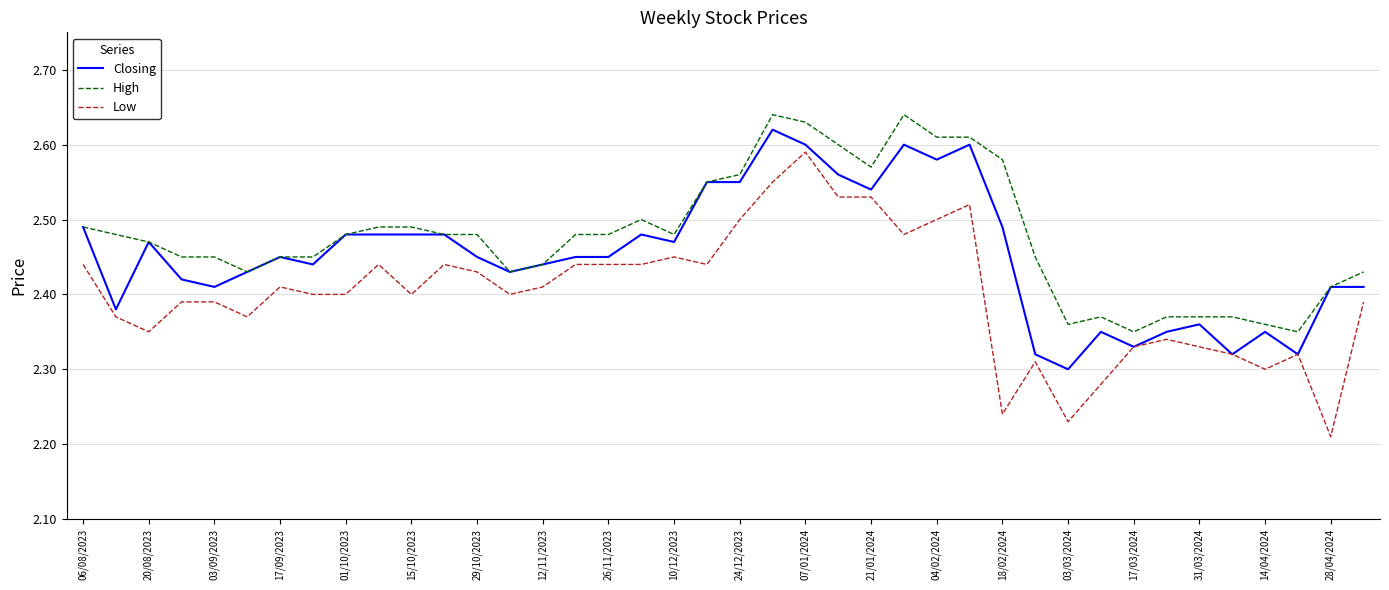

How many lines are shown in the chart?

3